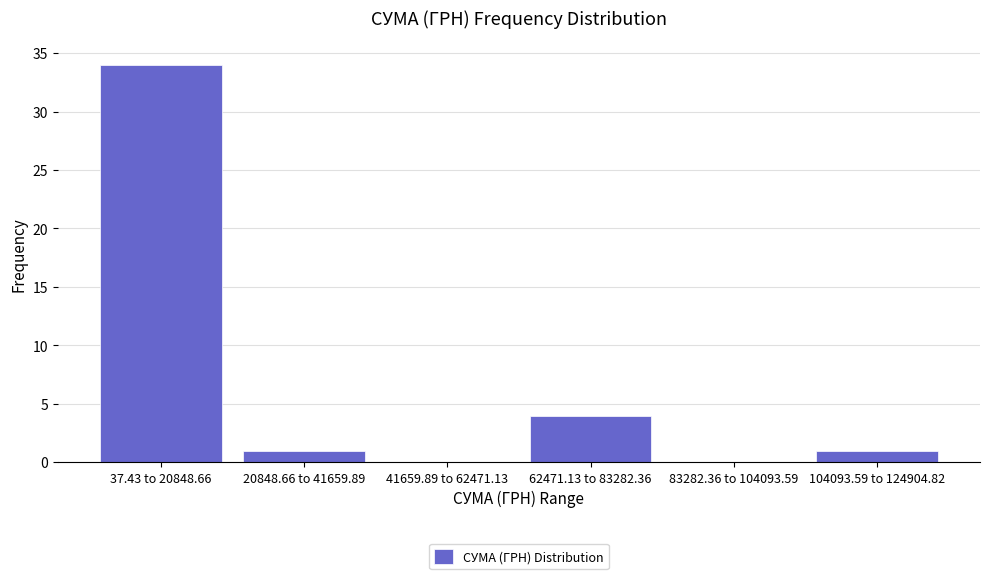

Reading left to right, list all the values displayed in this chart.

37.43 to 20848.66=34	20848.66 to 41659.89=1	41659.89 to 62471.13=0	62471.13 to 83282.36=4	83282.36 to 104093.59=0	104093.59 to 124904.82=1